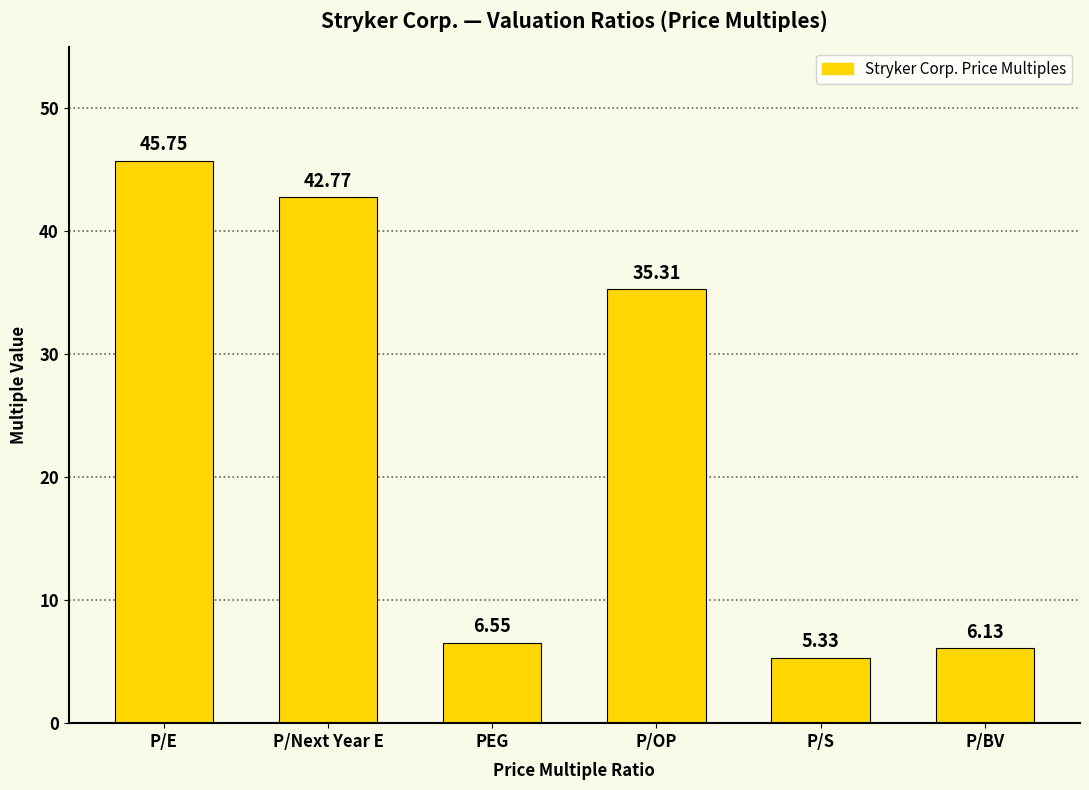

What is the average value?

23.6